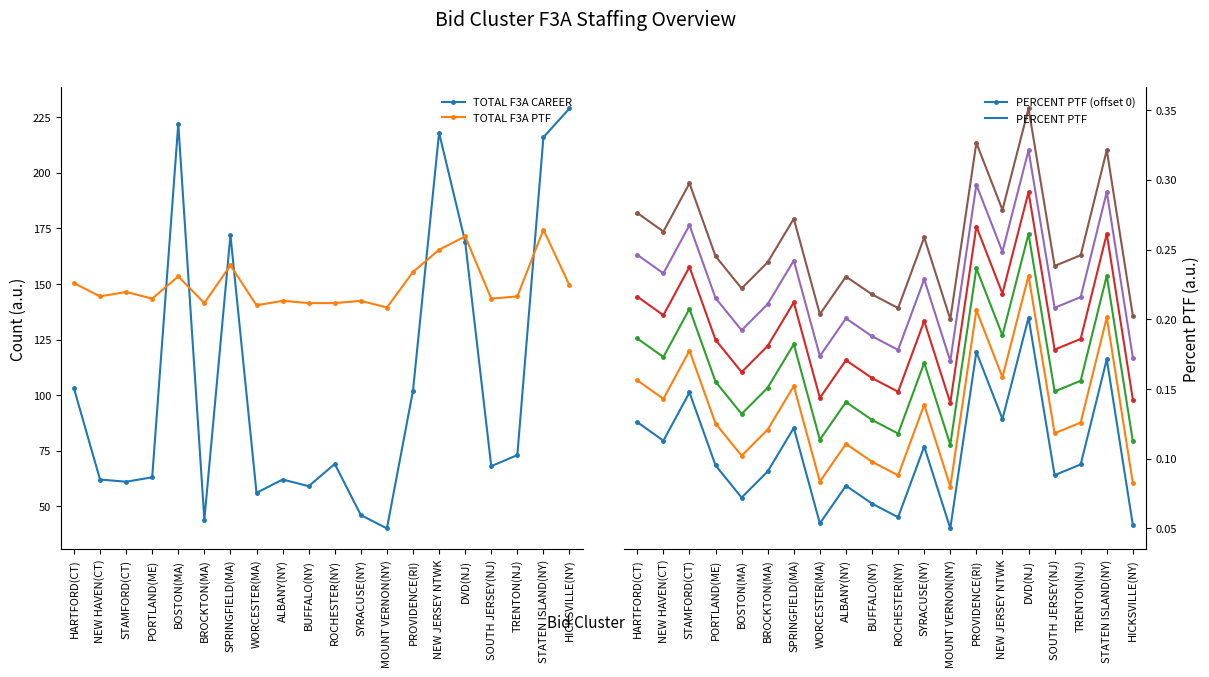

Between HICKSVILLE(NY) and BUFFALO(NY), which is larger?

HICKSVILLE(NY)